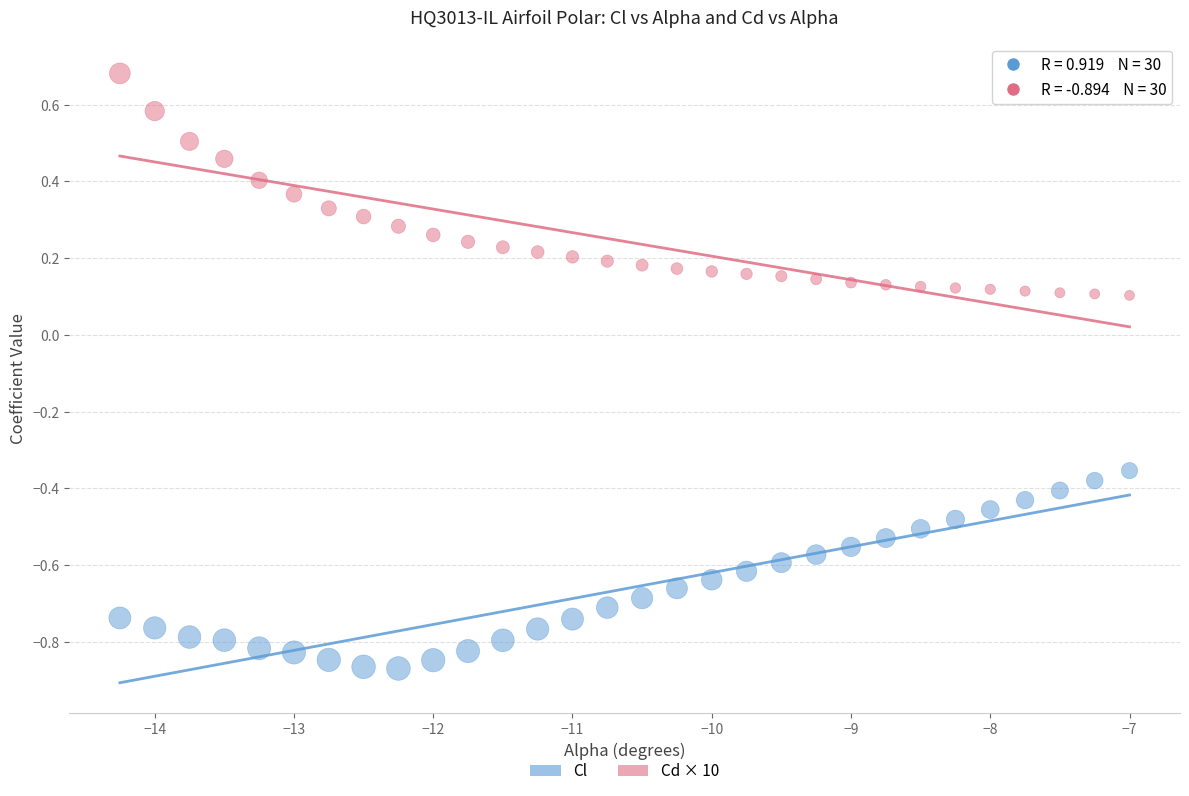

Across all data points, what is the range of Y values (max minus min)?

1.6